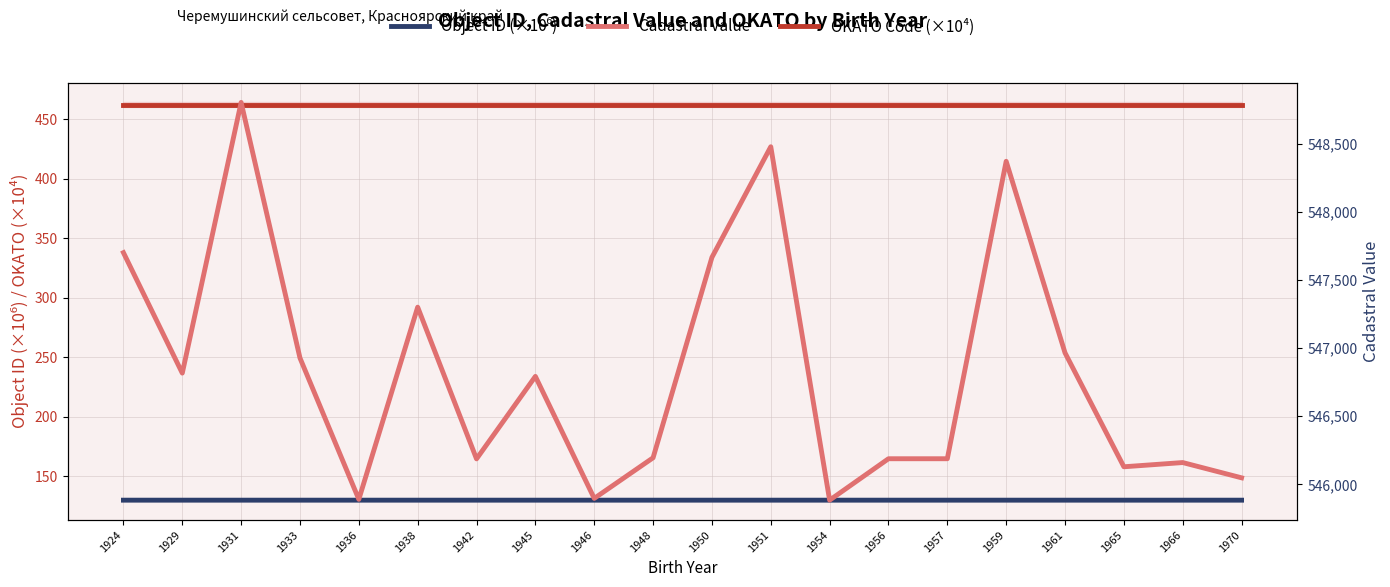

Which series has the widest spread of values?

Cadastral Value